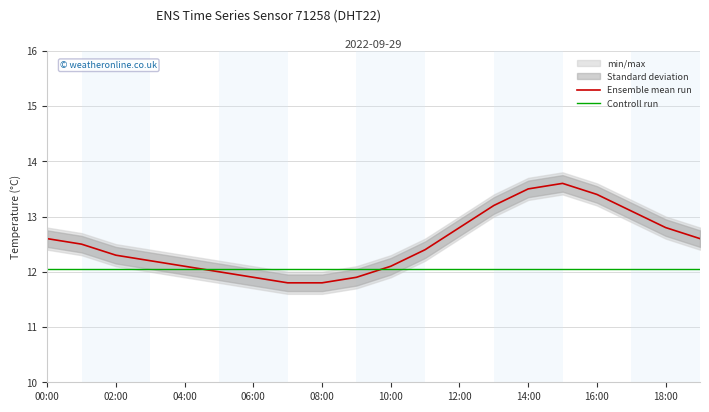

Is it true that Controll run equals 12.0 at 02:00?

True